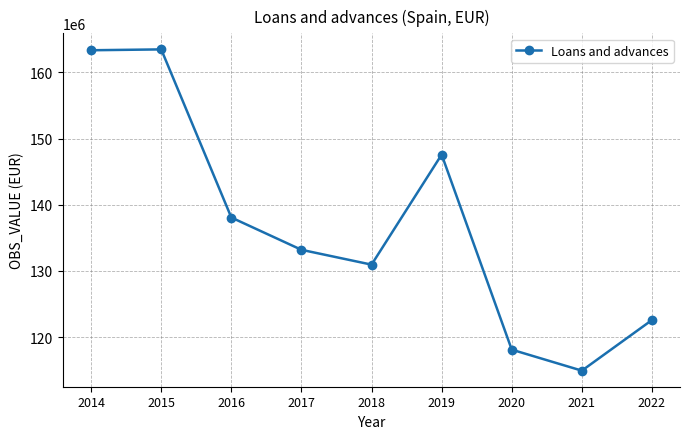

Is it true that the value at 2022 is 169445540?

False